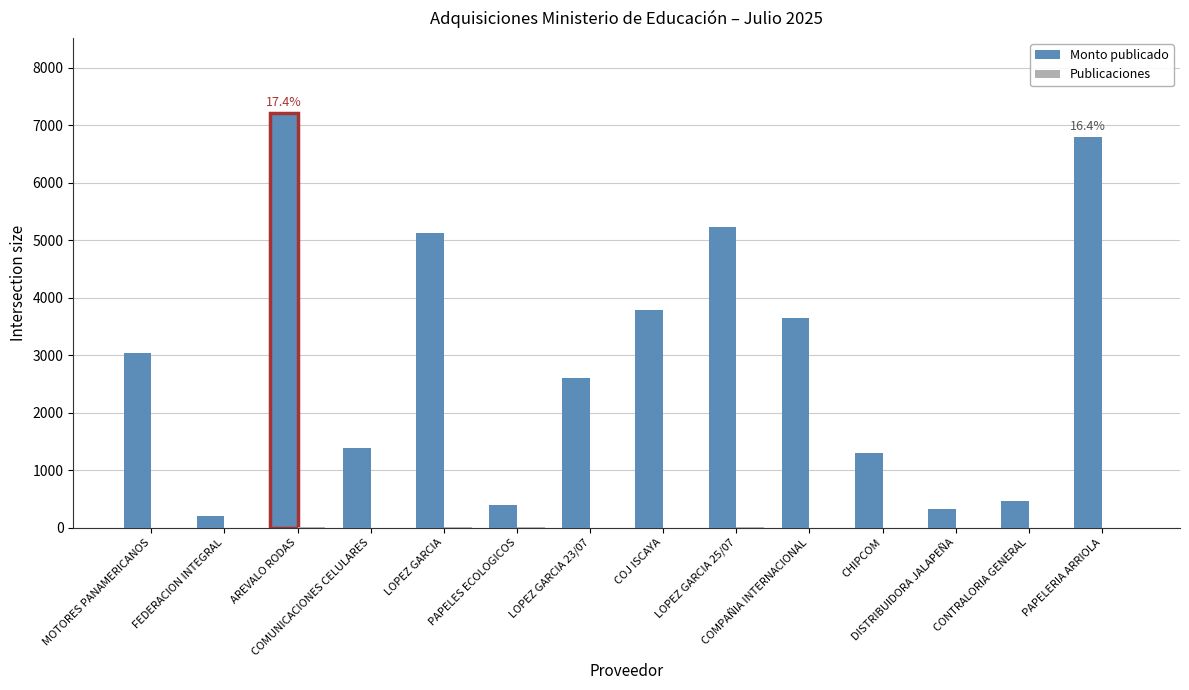

Which series has the largest total across all categories?

Monto publicado